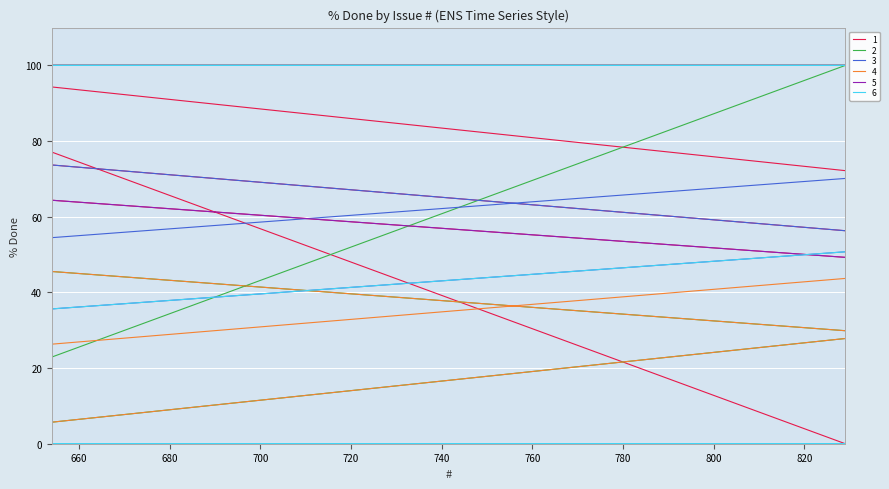

The value of 5 at 602 is 48. True or false?

False